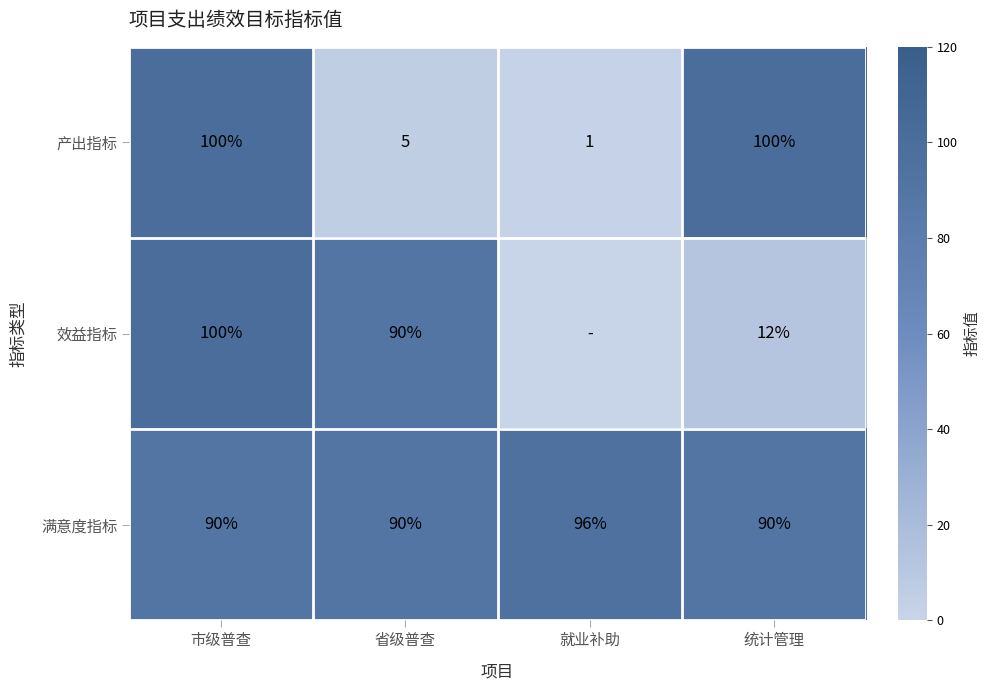

Between 统计管理 and 就业补助, which is larger?

统计管理